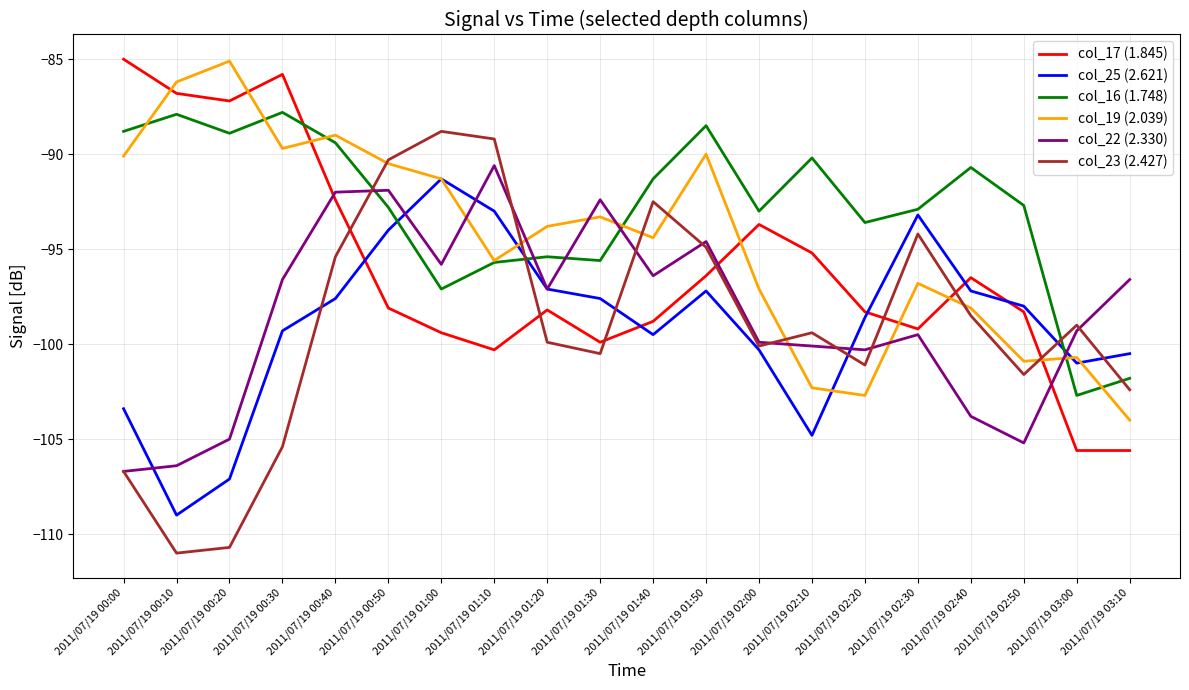

Which series has the widest spread of values?

col_23 (2.427)